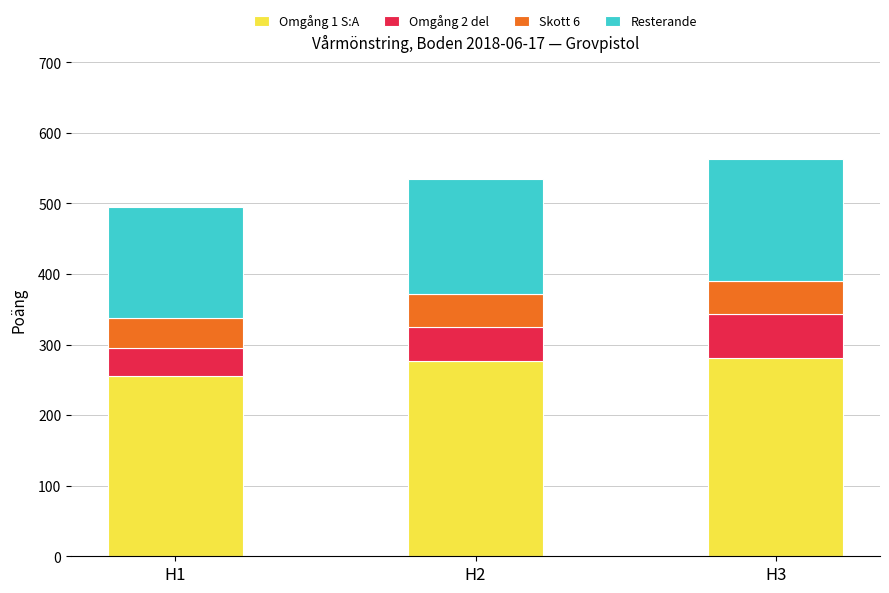

How many bars are there in total?

3